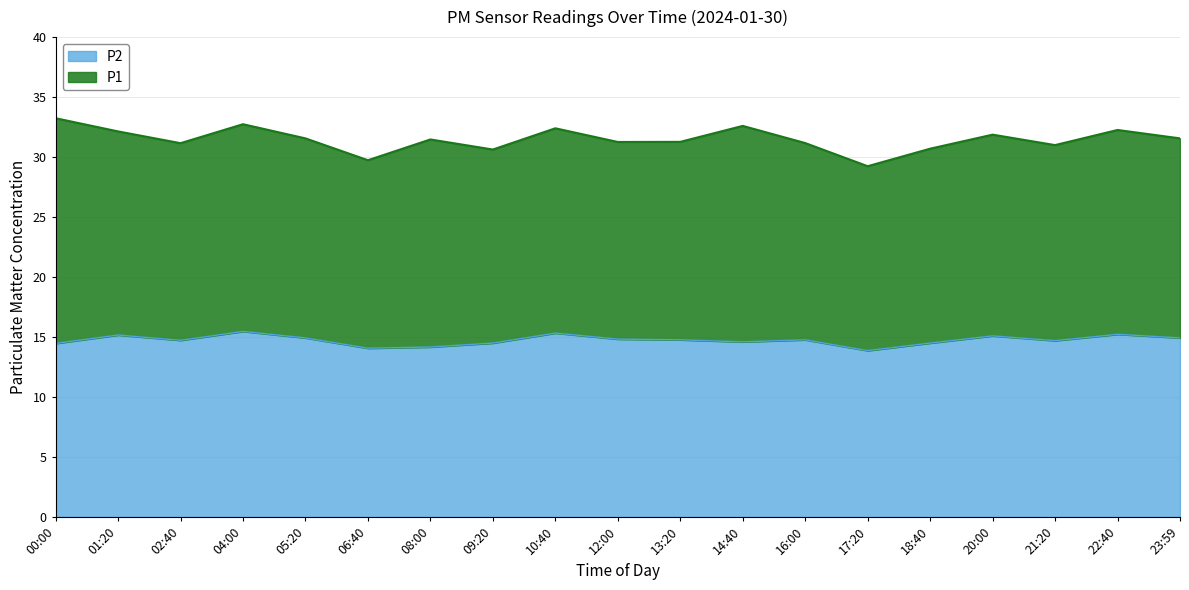

What is the maximum value for P2?

15.5